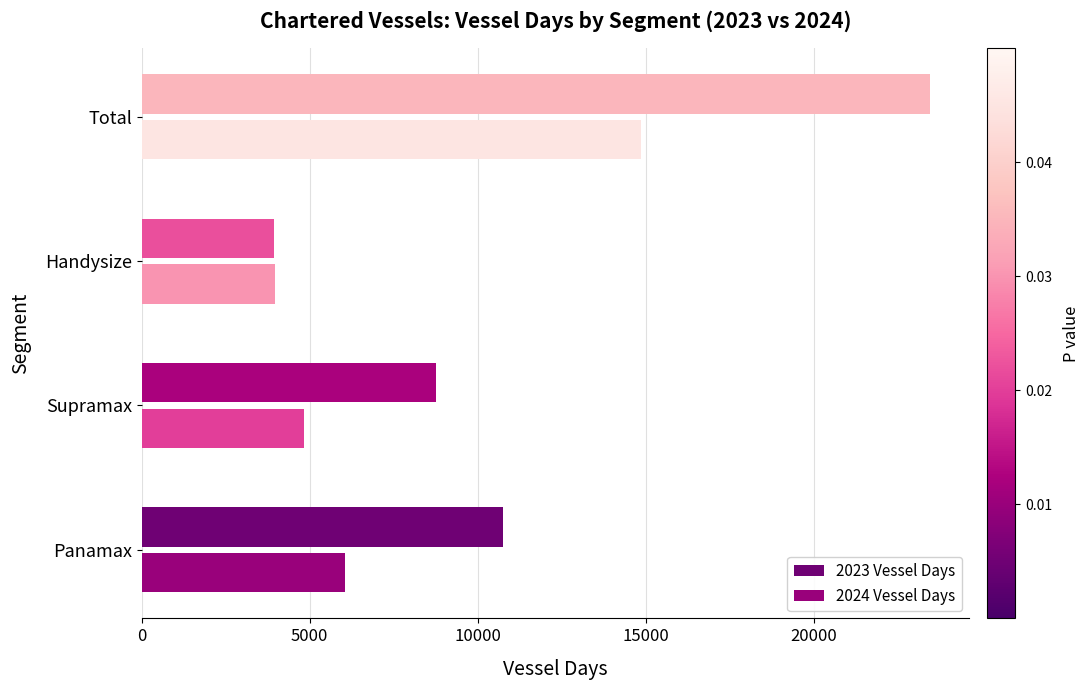

What is the average value of the 2024 Vessel Days series?

7421.6